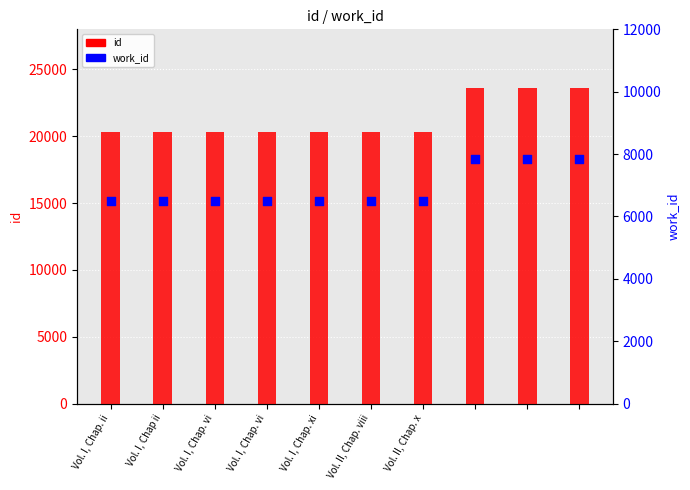

Which series reaches the minimum Y coordinate?

work_id